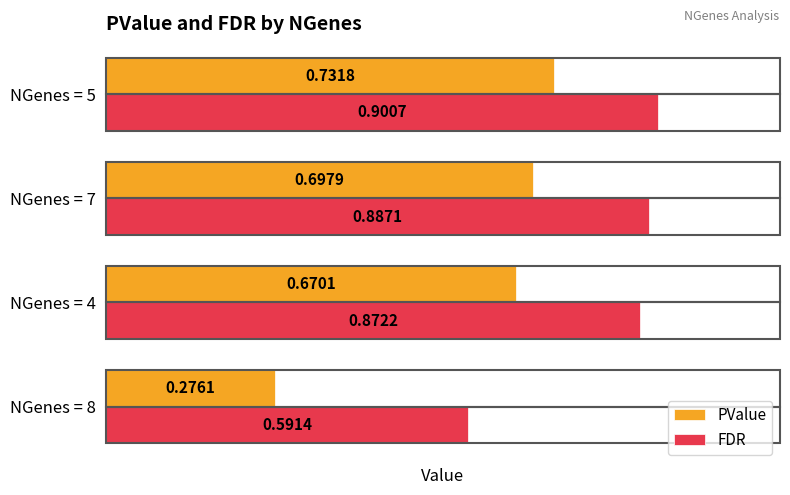

Rank the series by their average value, from highest to lowest.

FDR, PValue